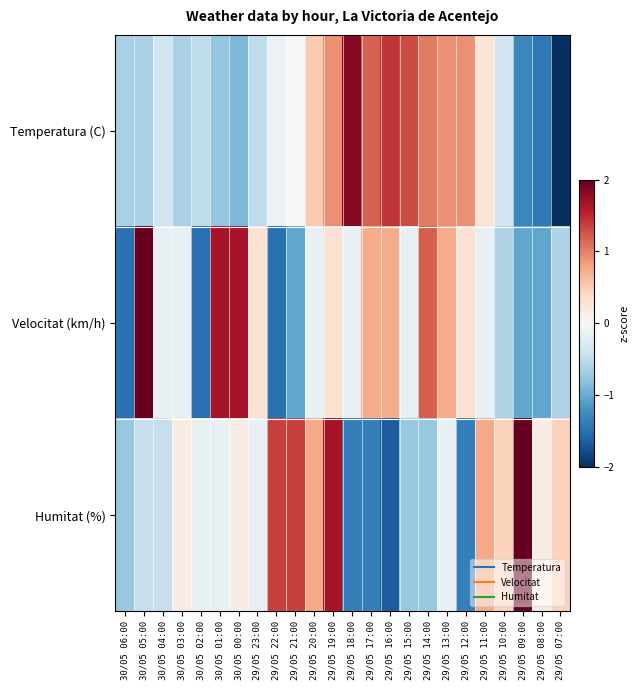

At how many categories does at least one series exceed 1?

12